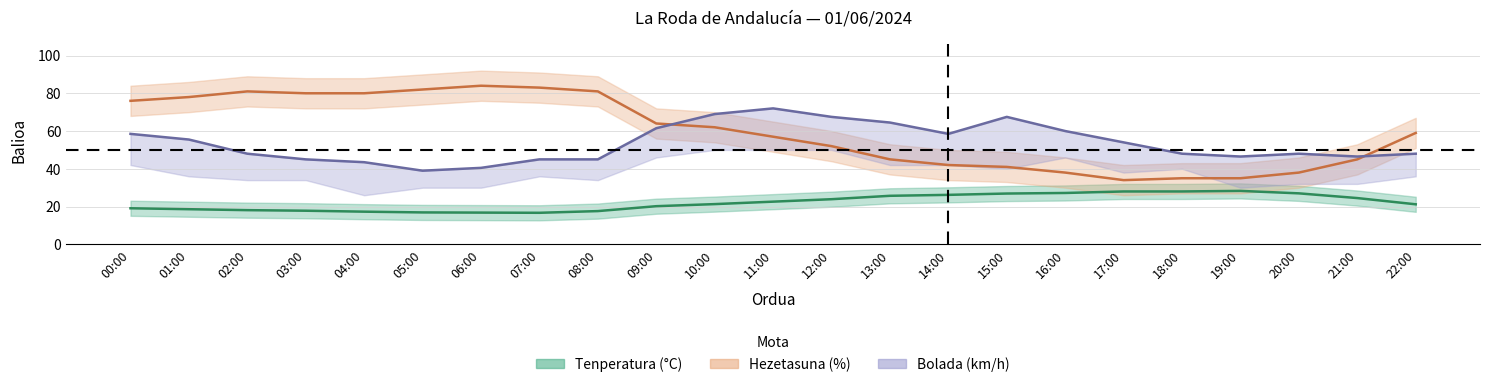

What are all the series names shown in the legend?

Tenperatura (°C), Hezetasuna (%), Bolada (km/h)